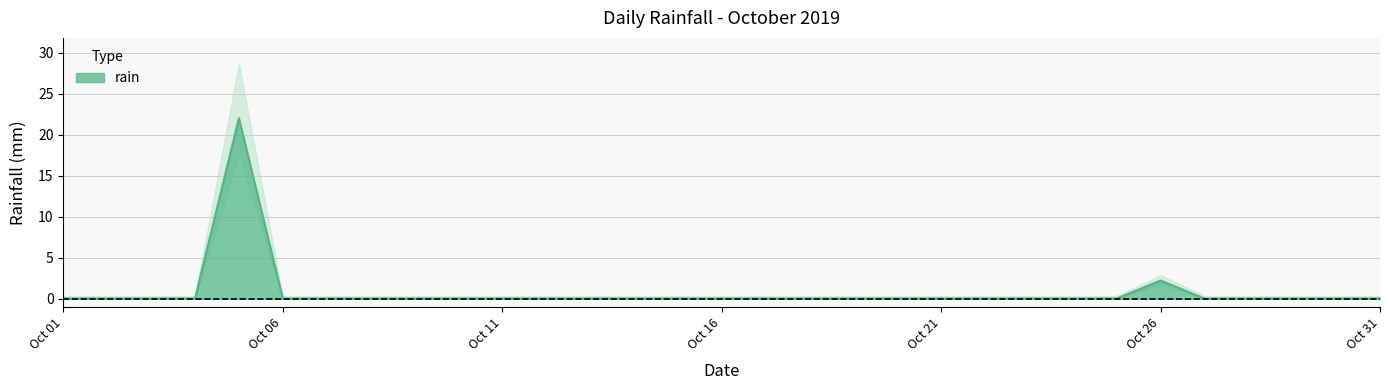

What is the sum of all values?

24.2